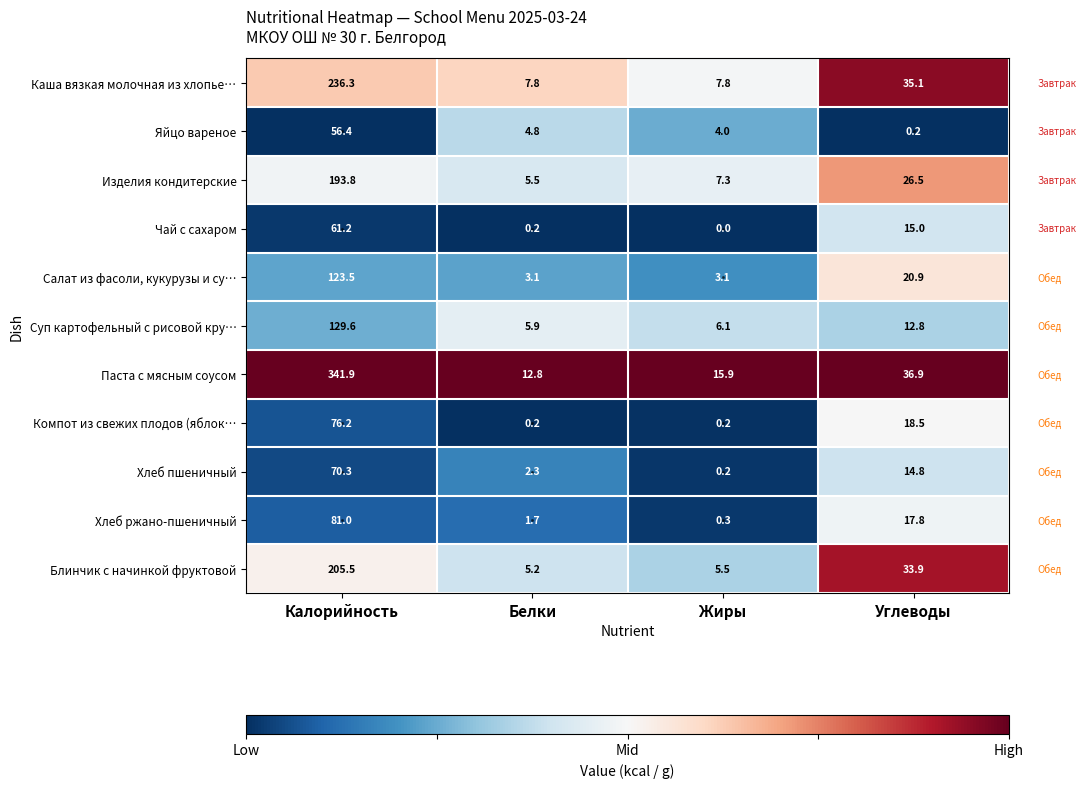

How many categories are shown in the chart?

4